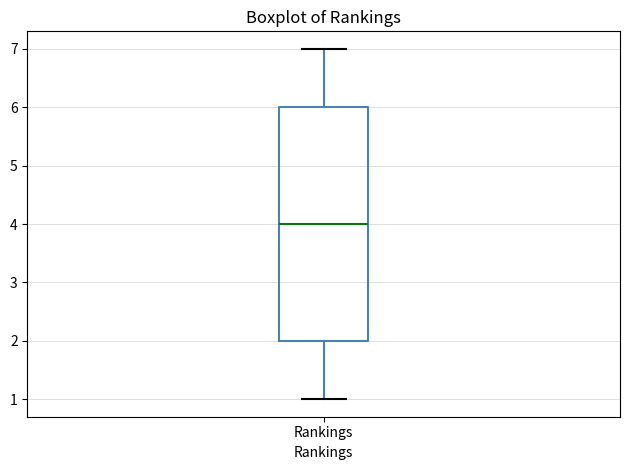

Read this box plot against the y-axis: the position of the median line, the range covered by the box, and the ends of both whiskers. The values are not printed on the chart, so give them approximately, as read against the axis.

median 4, box 2 to 6, whiskers 1 to 7